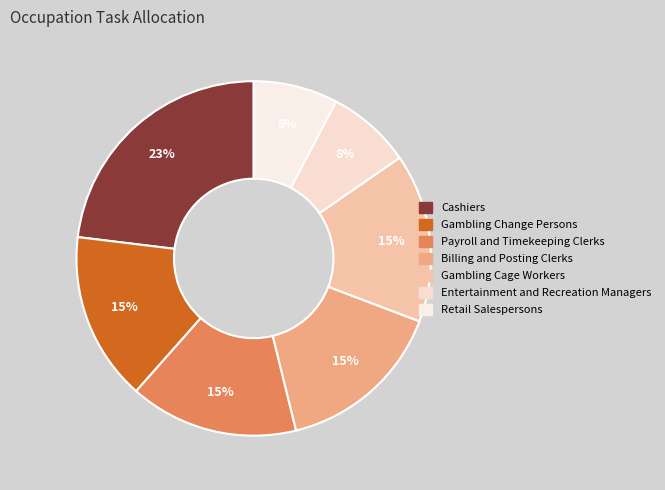

Do Billing and Posting Clerks and Gambling Cage Workers together represent more than half of the pie?

No